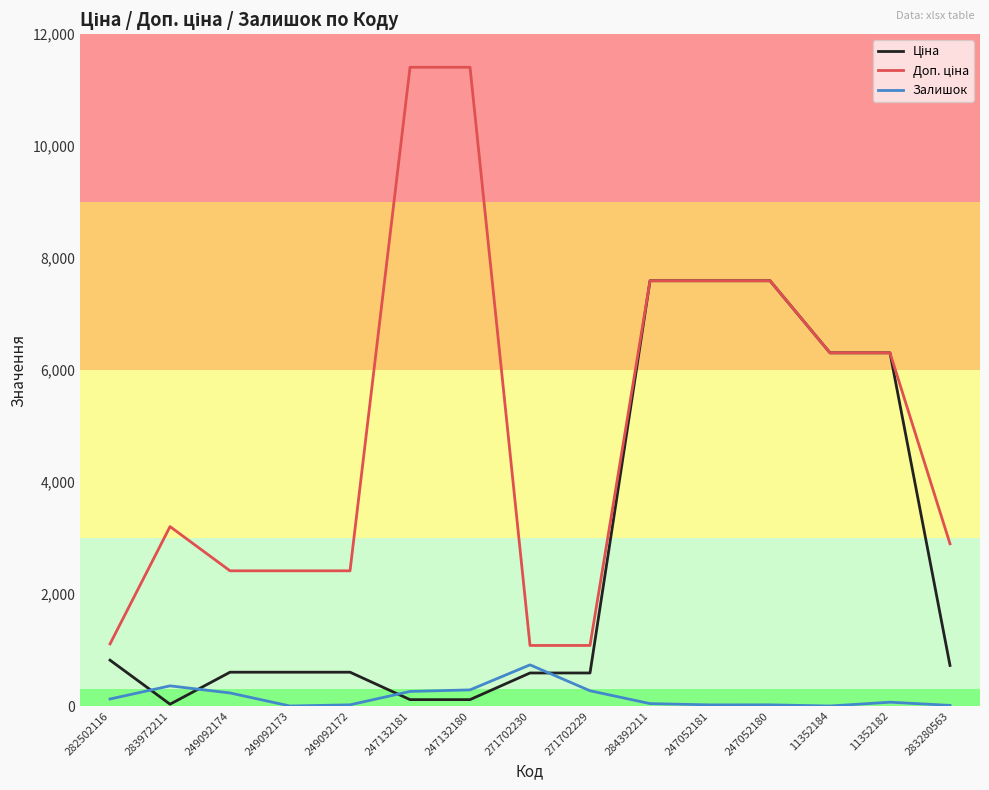

Does the chart have visible grid lines?

No